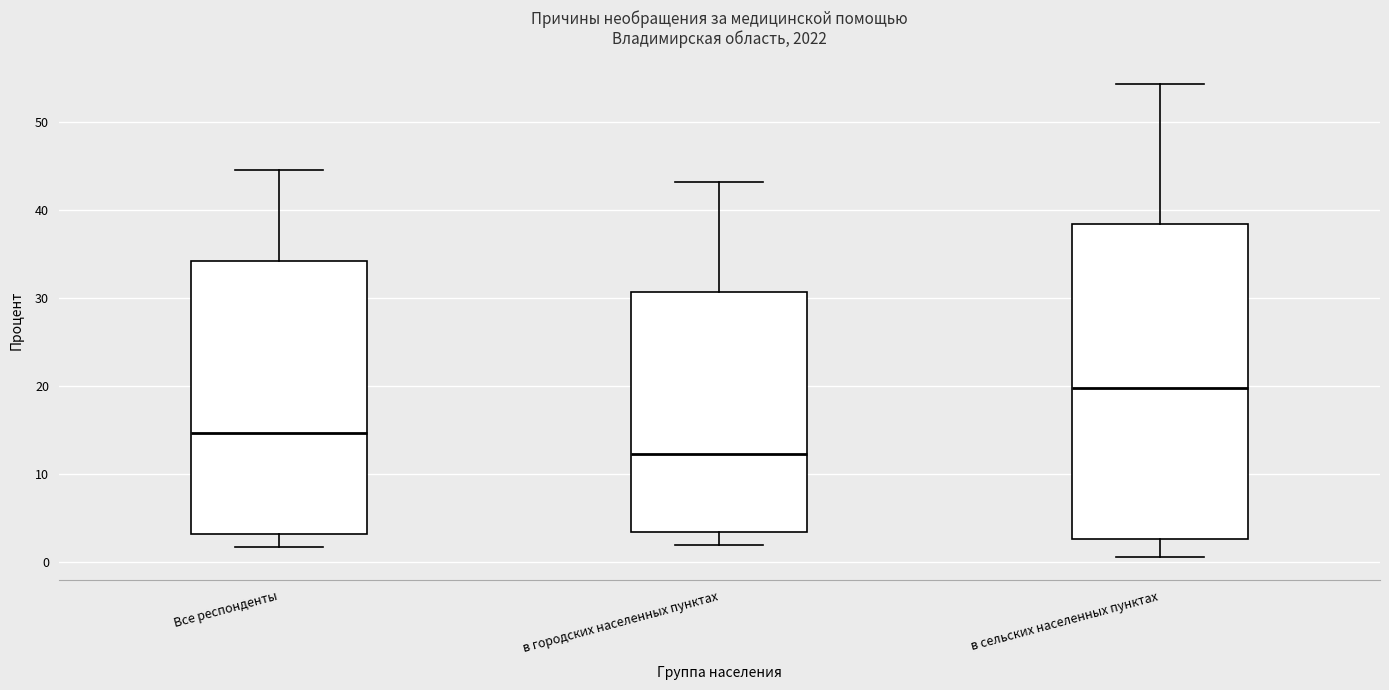

Reading left to right, transcribe this box plot: for each box, give where its median line is, the range the box spans, and where its two whiskers end, as read against the y-axis. The values are not printed on the chart, so give them approximately, as read against the axis.

Все респонденты: median 15, box 3 to 34, whiskers 2 to 44
в городских населенных пунктах: median 12, box 3 to 31, whiskers 2 to 43
в сельских населенных пунктах: median 20, box 3 to 38, whiskers 1 to 54